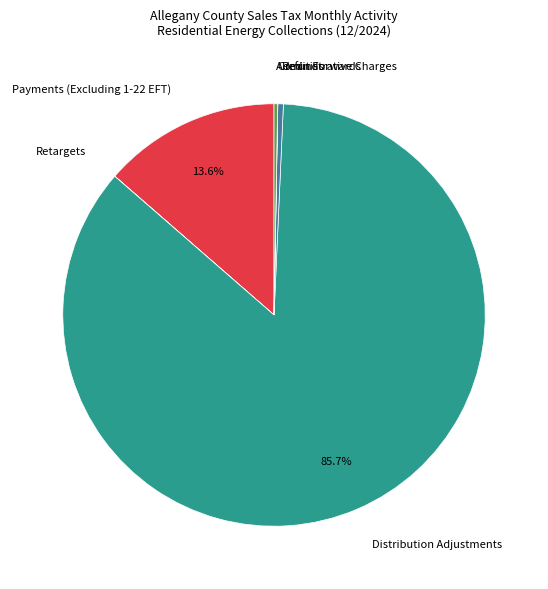

What is the majority slice?

Distribution Adjustments